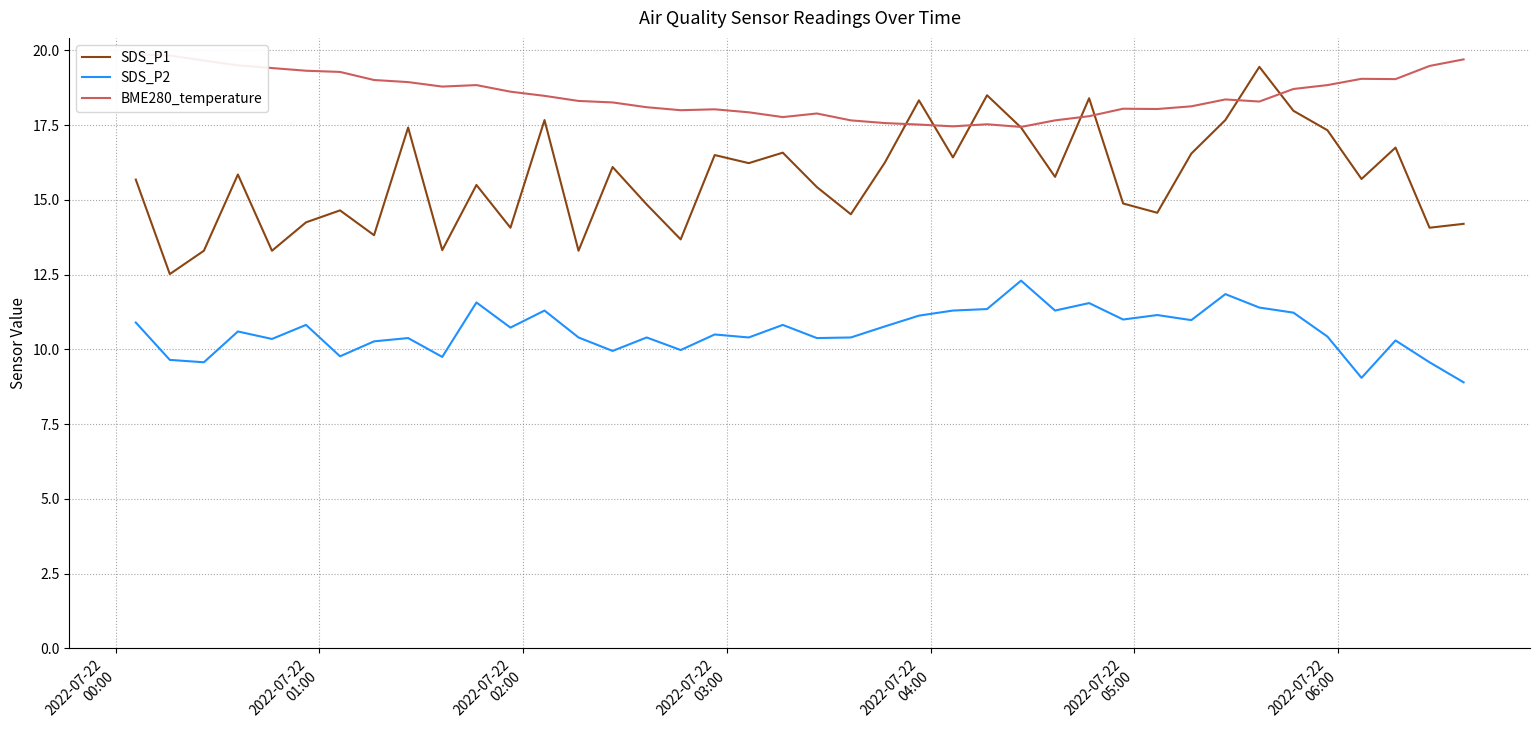

True or false: SDS_P2 and SDS_P1 cross at least once.

False